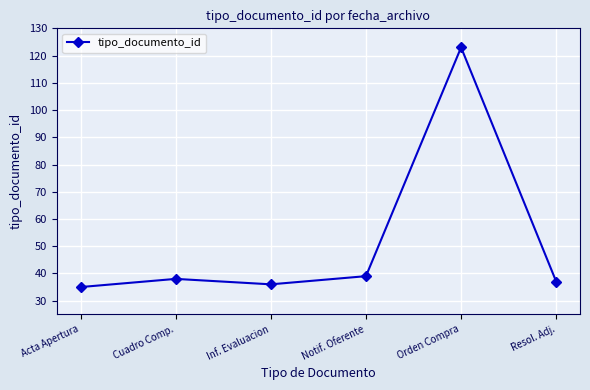

Which has a higher value, Resol. Adj. or Acta Apertura?

Resol. Adj.